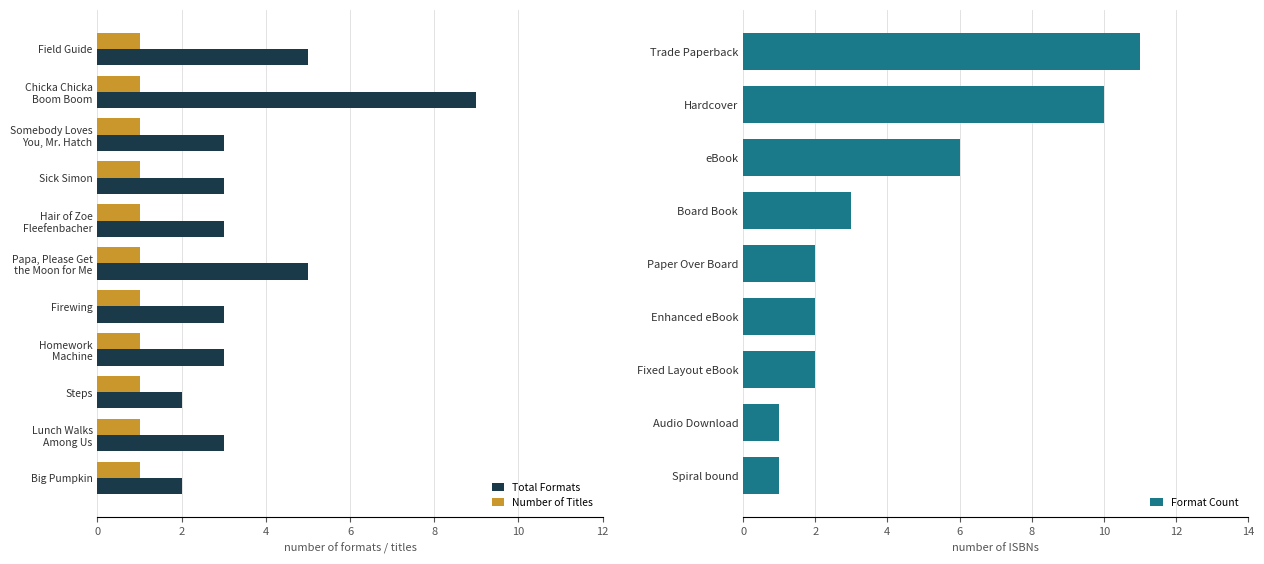

Is it true that the value at Chicka Chicka
Boom Boom is 2?

False